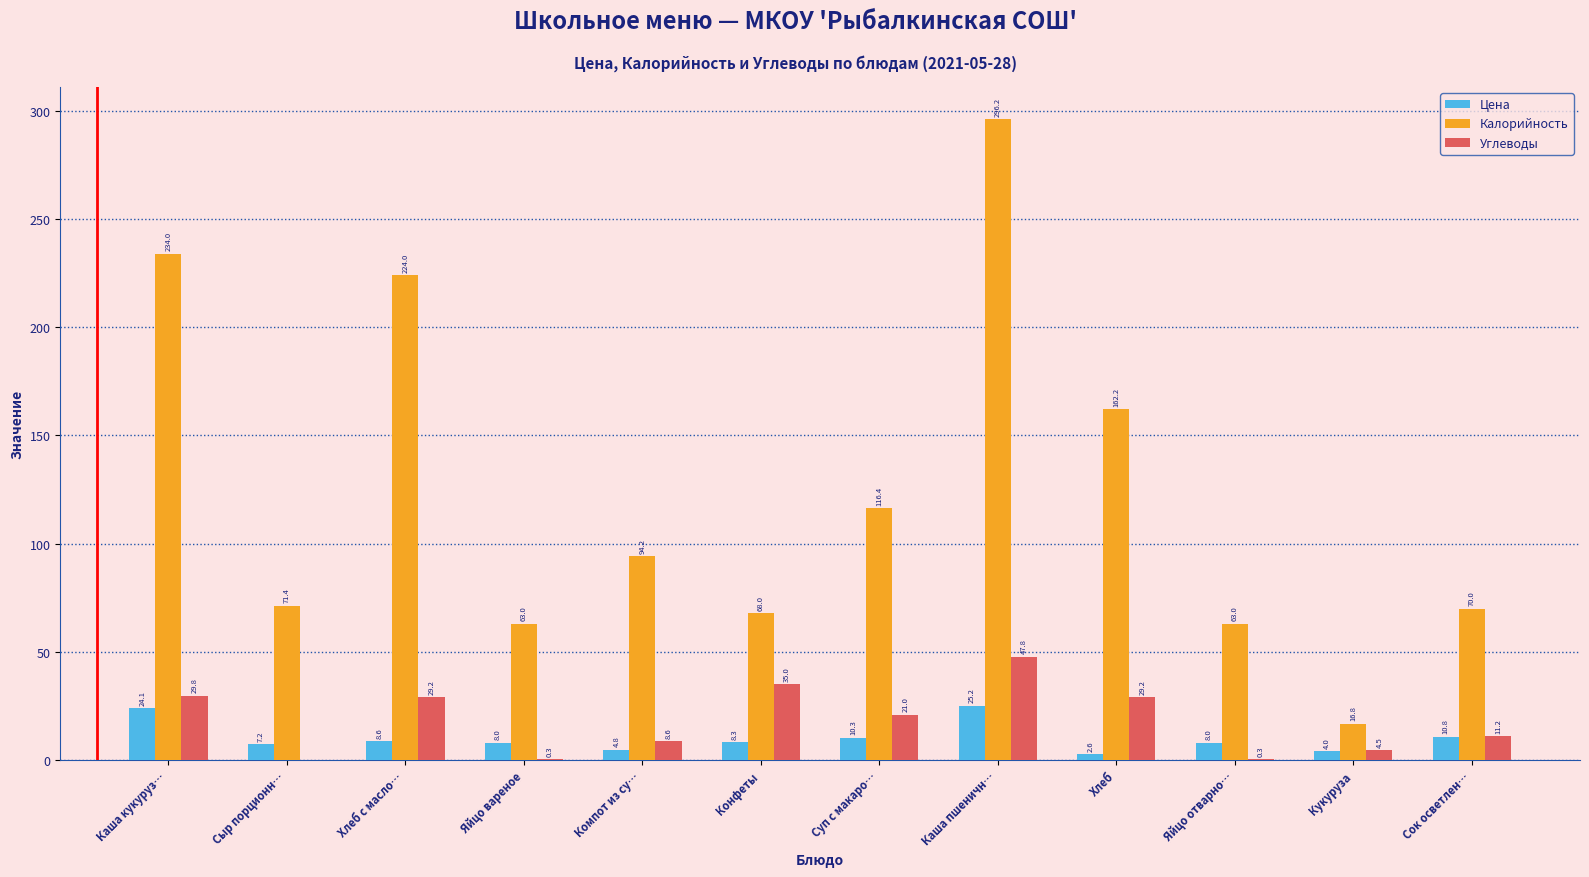

What is the sum of the Цена values at Конфеты and Компот из су…?

13.1